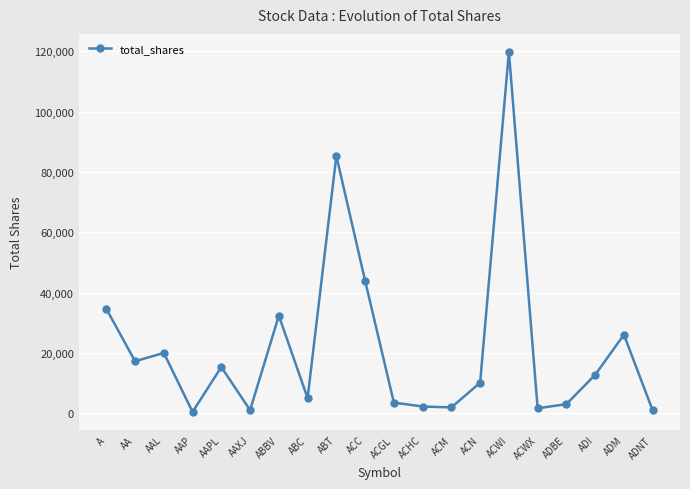

Read the value at AAL.

20072